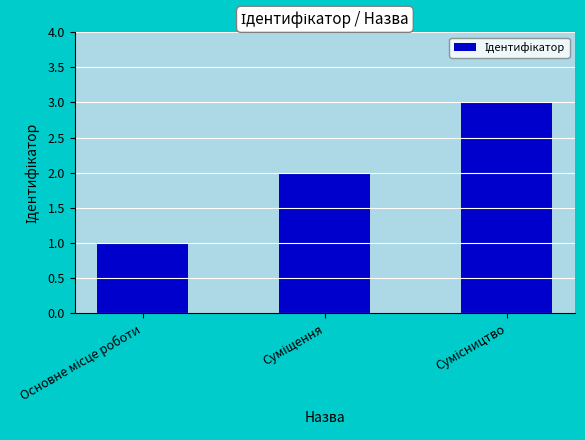

How many data points does each series have?

3